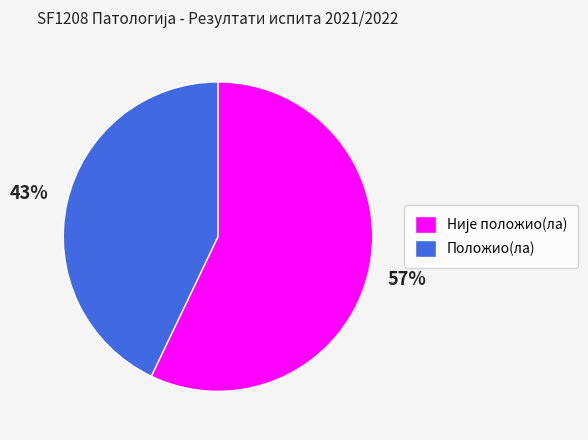

The Положио(ла) slice represents 43% of the pie. True or false?

True